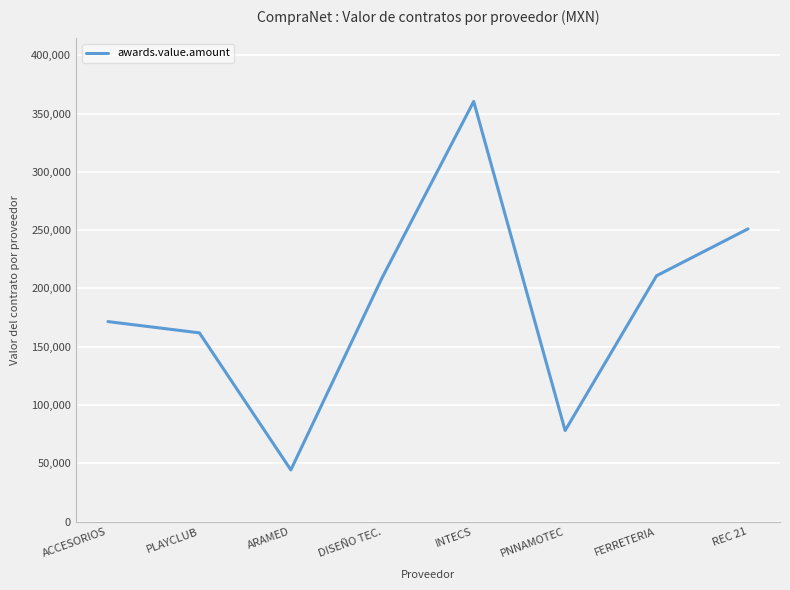

Does the chart display data point markers on the line(s)?

No